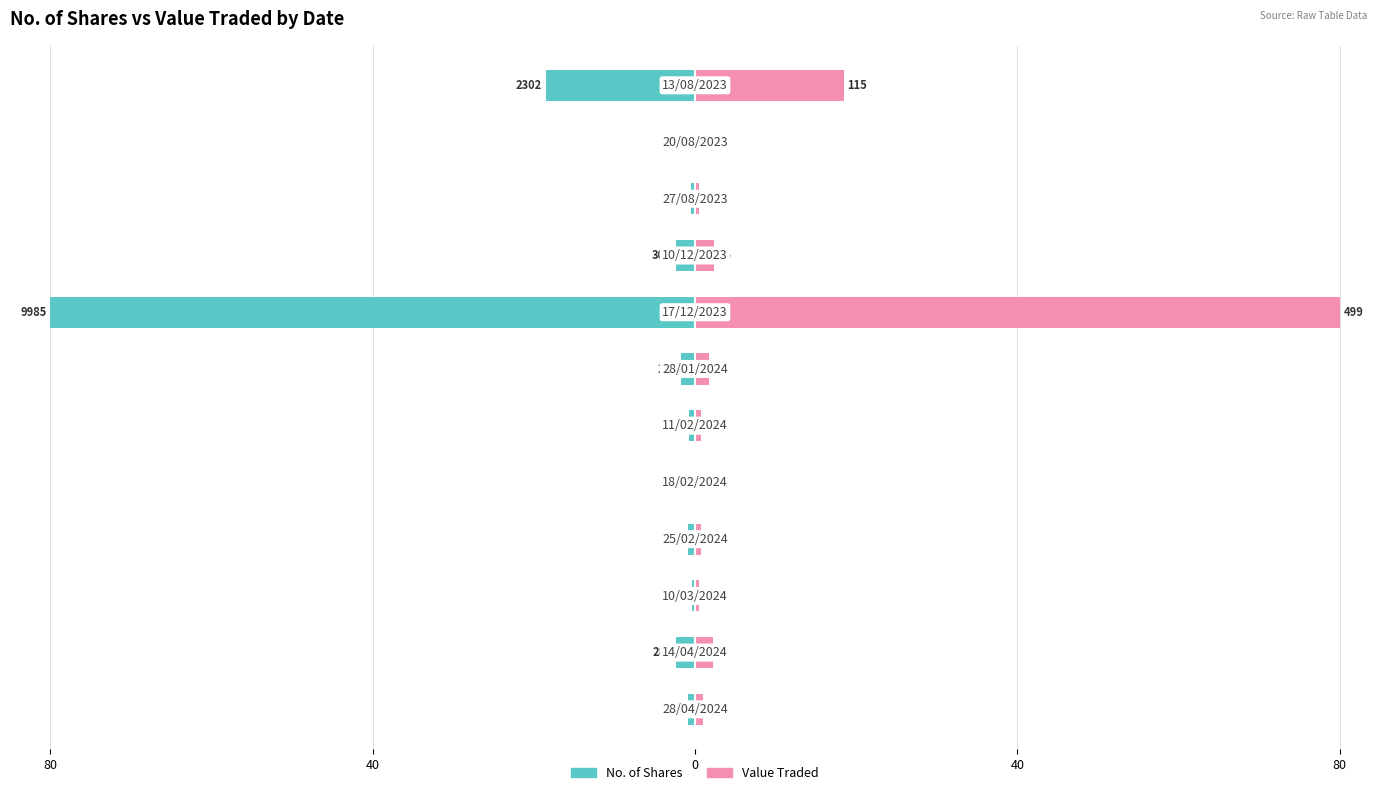

Count the number of data series in this chart.

2